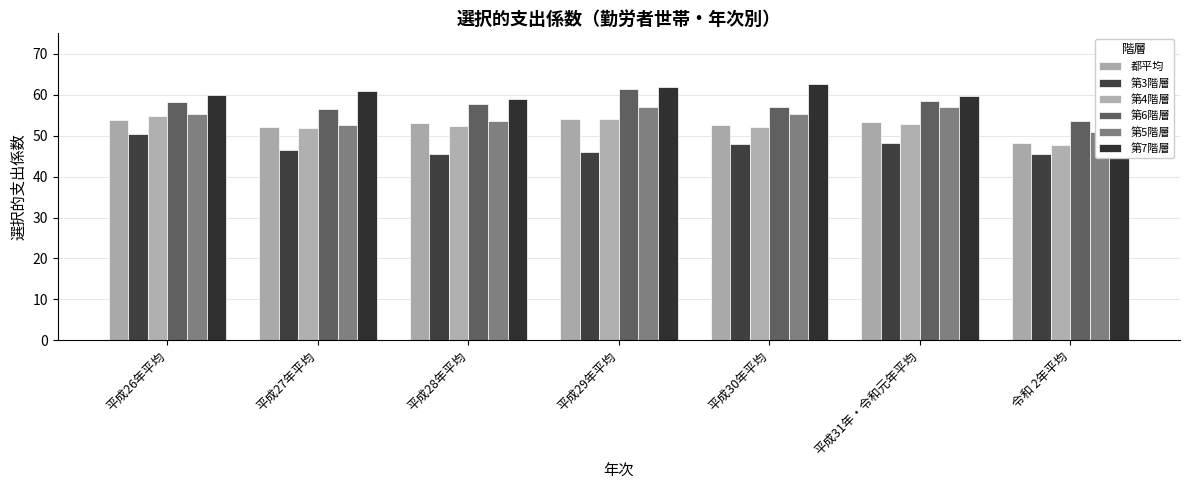

What is the spread (max minus min) of values at 平成30年平均?

14.7